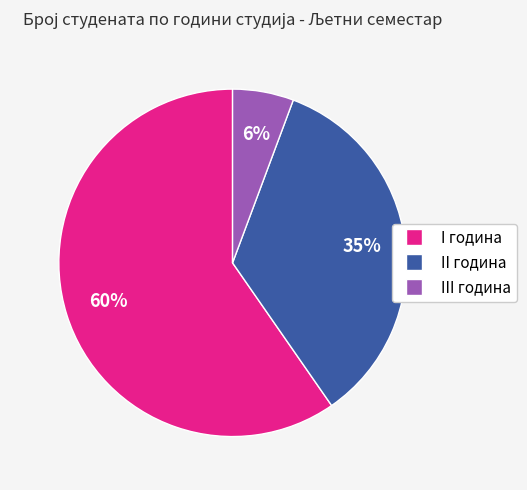

Is there a majority slice in this chart?

Yes